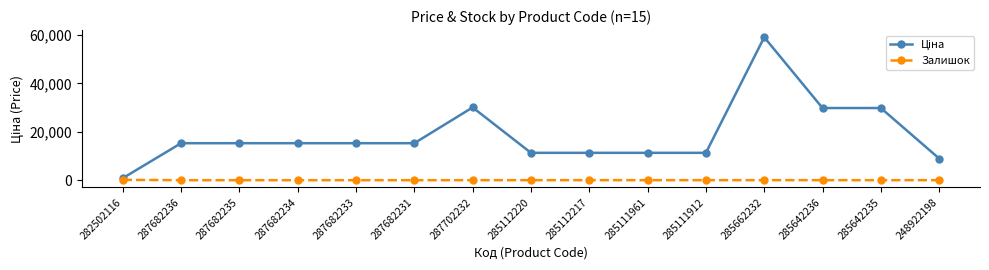

At which category is the sum across all series the highest?

285662232